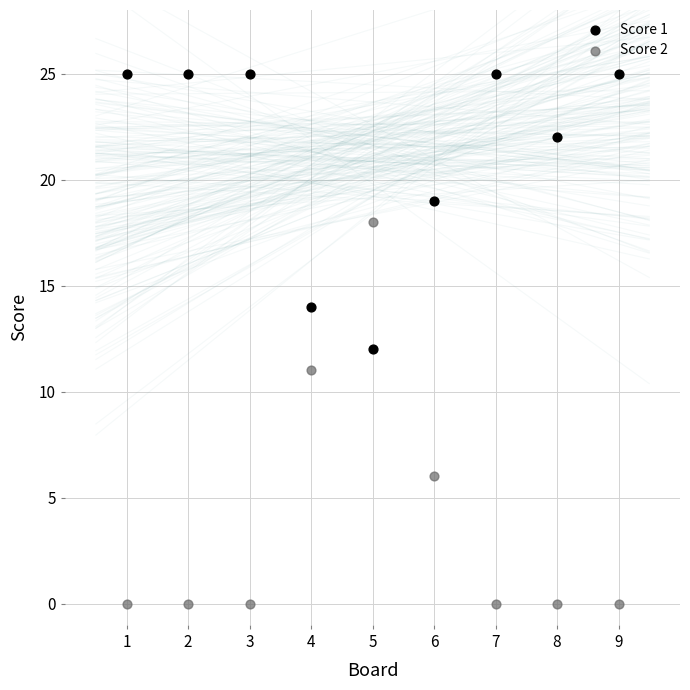

Across all data points, what is the range of Y values (max minus min)?

25